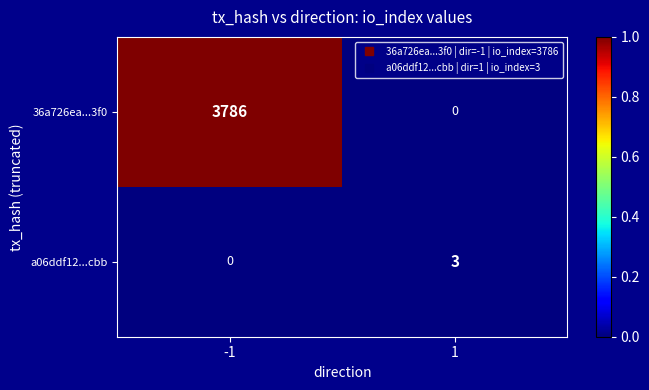

What is the difference between the maximum and minimum values in the a06ddf12...cbb series?

3